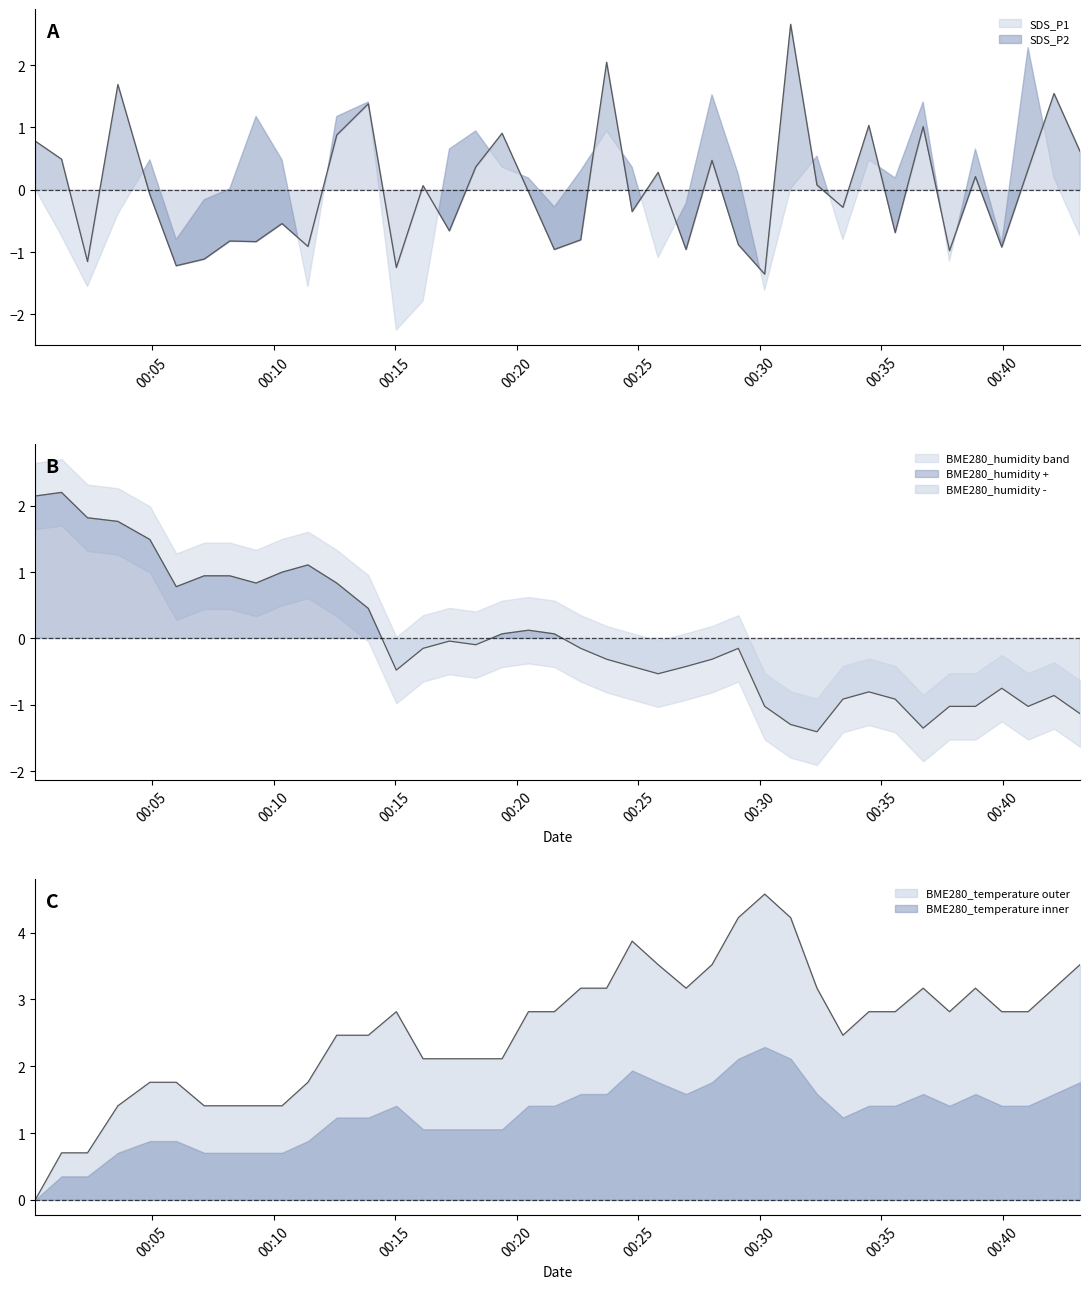

Which series has the largest range (max minus min)?

BME280_temperature